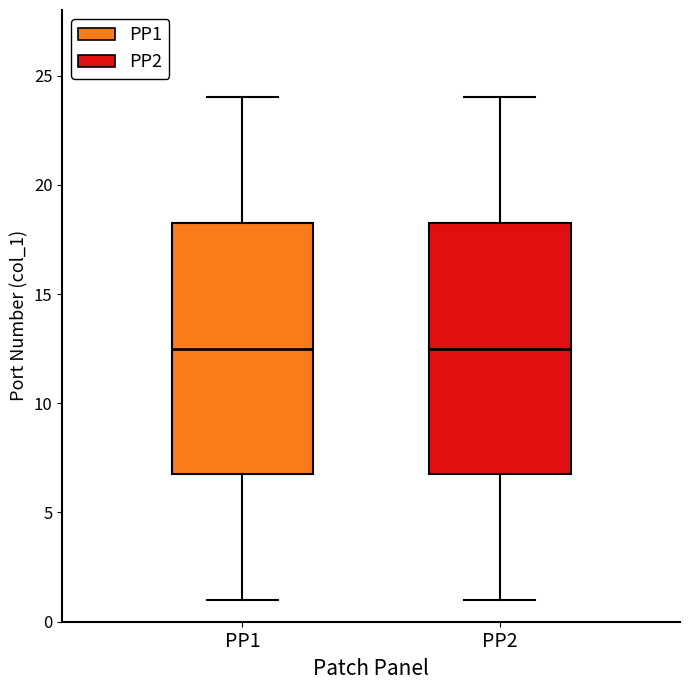

Reading left to right, transcribe this box plot: for each box, give where its median line is, the range the box spans, and where its two whiskers end, as read against the y-axis. The values are not printed on the chart, so give them approximately, as read against the axis.

PP1: median 12.5, box 7.0 to 18.5, whiskers 1.0 to 24.0
PP2: median 12.5, box 7.0 to 18.5, whiskers 1.0 to 24.0